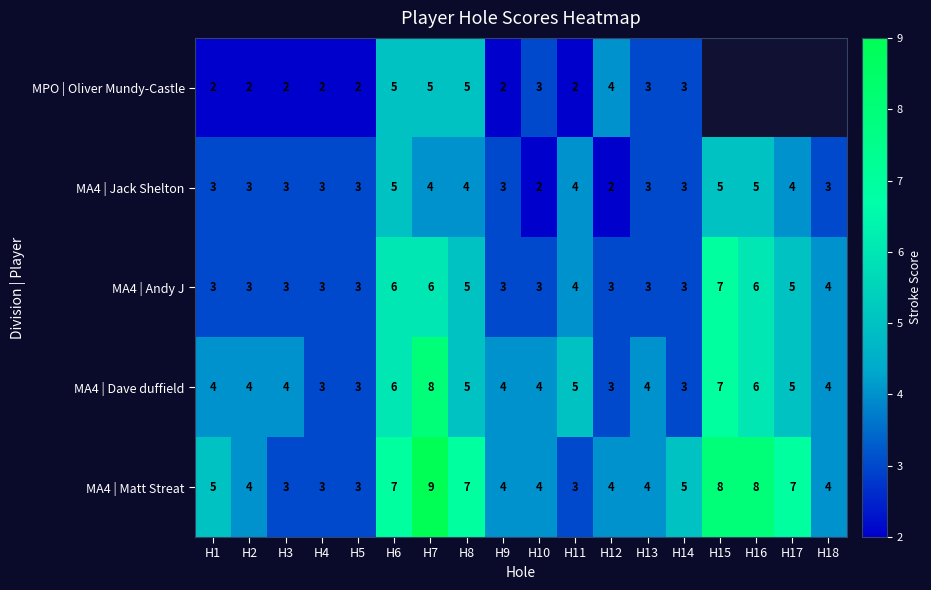

At which category does the chart reach its minimum across all series?

H1